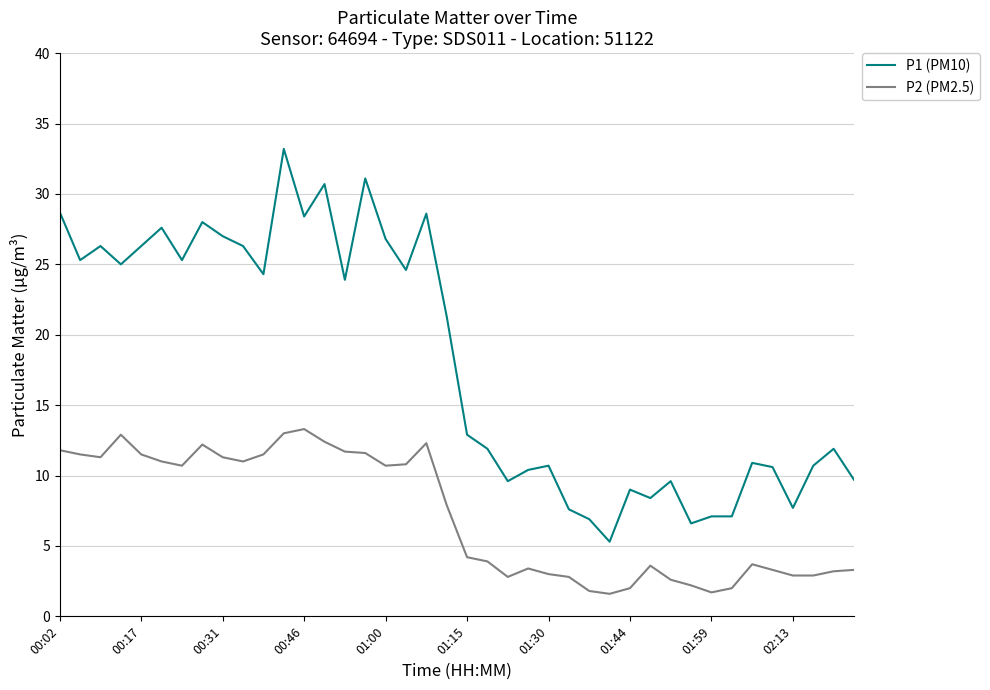

Is this an area chart (filled region under the line)?

No